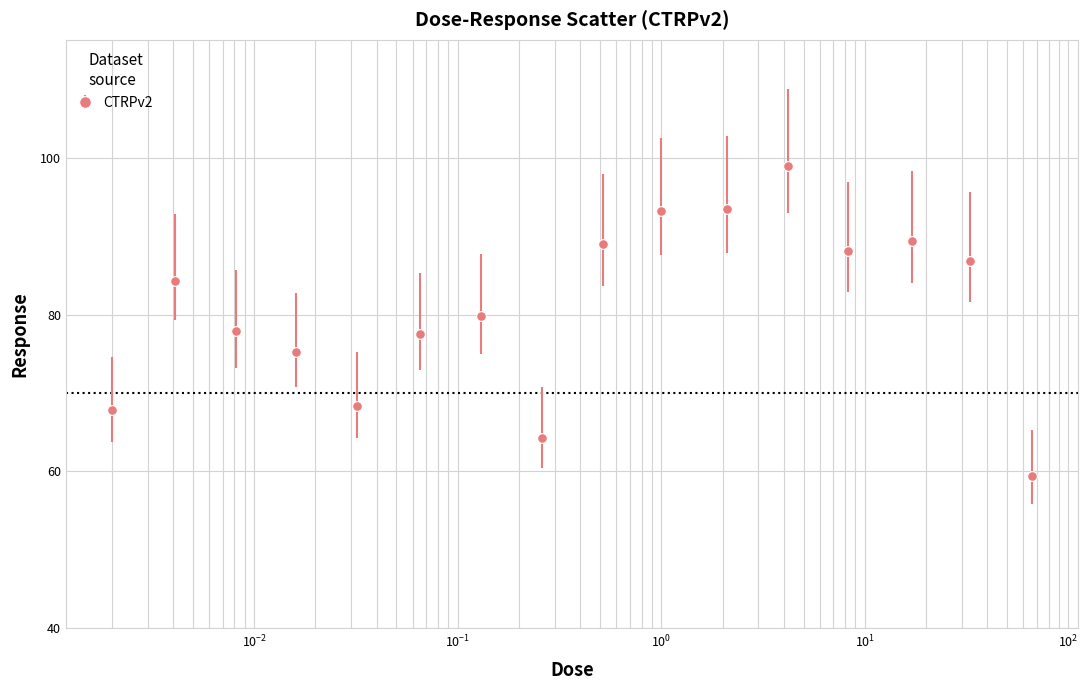

What is the smallest value displayed?

59.4